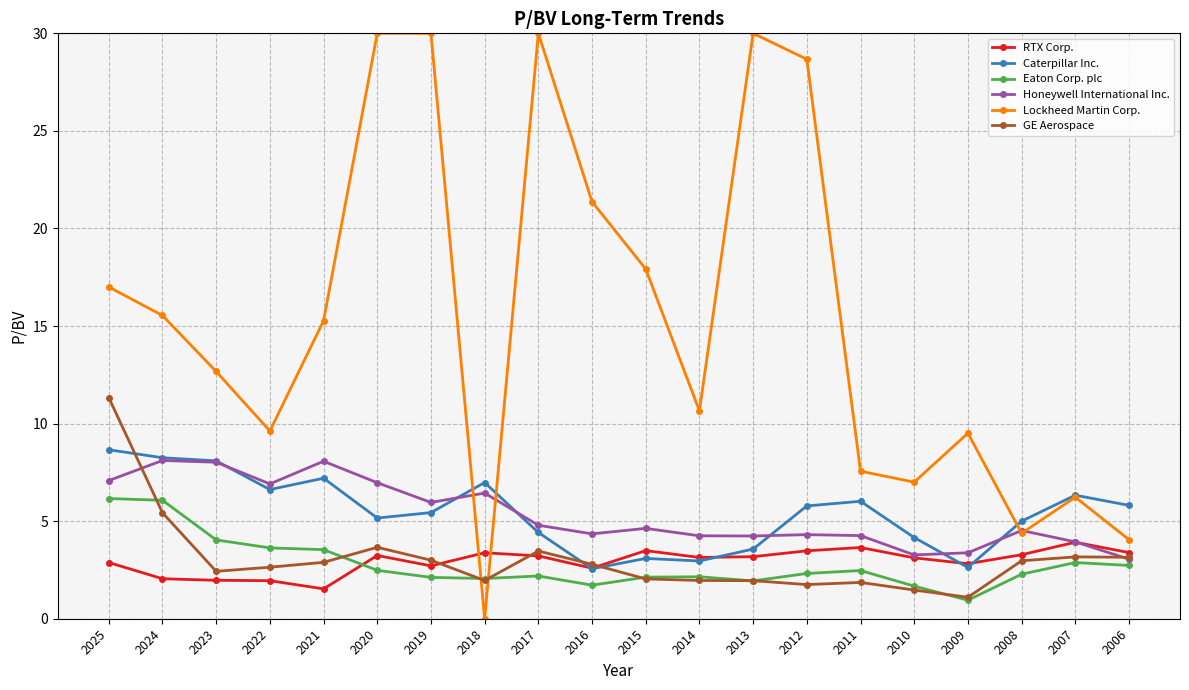

True or false: Eaton Corp. plc has more than 2 interior local peaks.

True